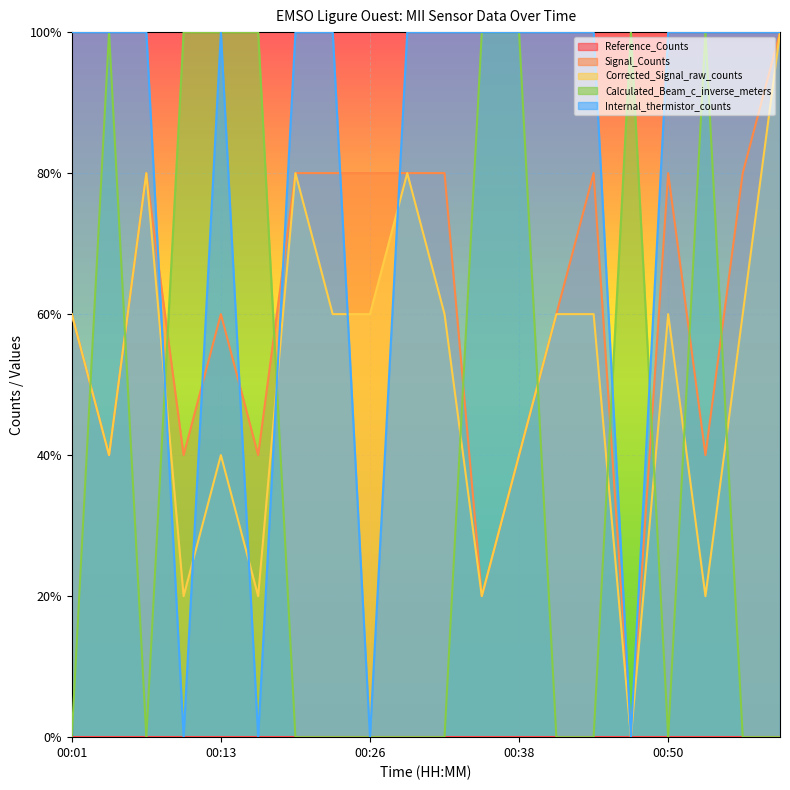

Which category has the highest value in the Corrected_Signal_raw_counts series?

01:00